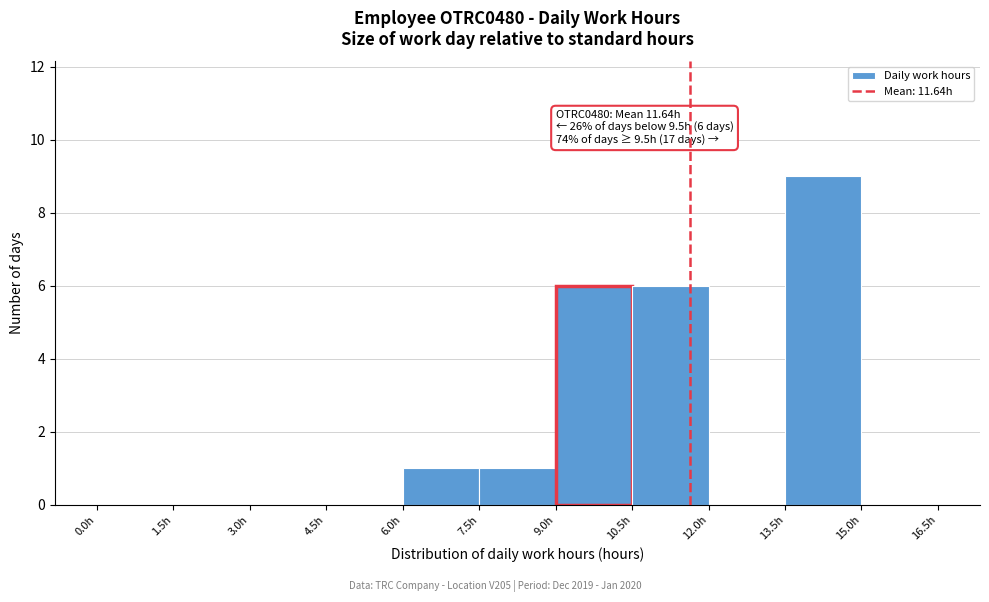

Which range on the x-axis has the tallest bar?

13.5 to 15.0